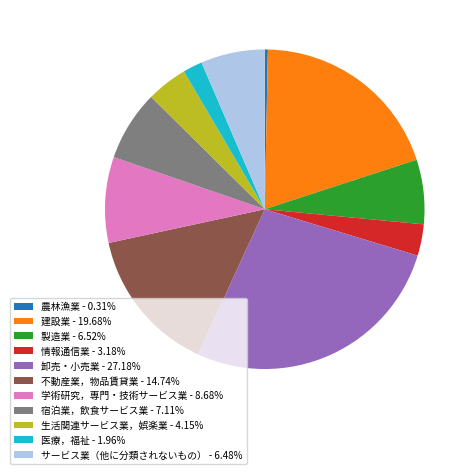

Is there any slice that represents more than half of the pie?

No